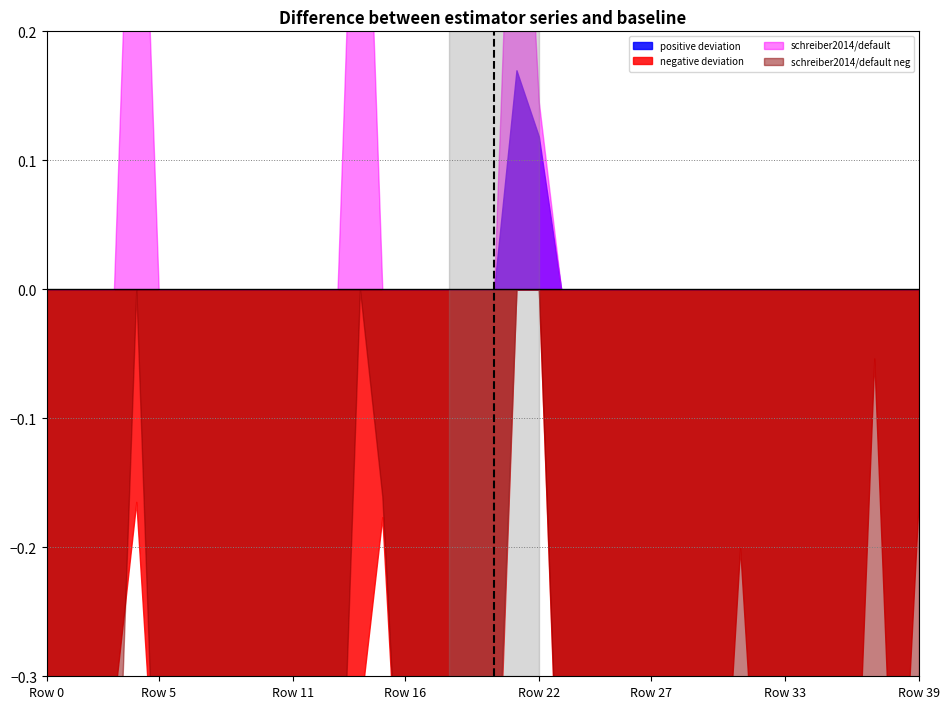

The schreiber2017/ismir2017 series shows 0.0 at 27. True or false?

False